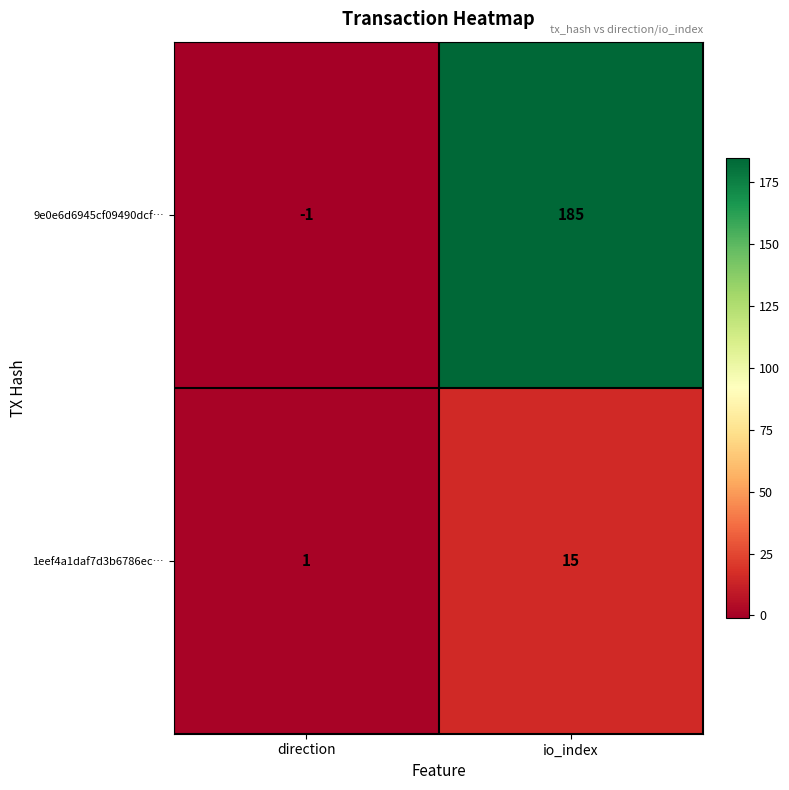

What is the highest value of the 9e0e6d6945cf09490dcf… series?

185